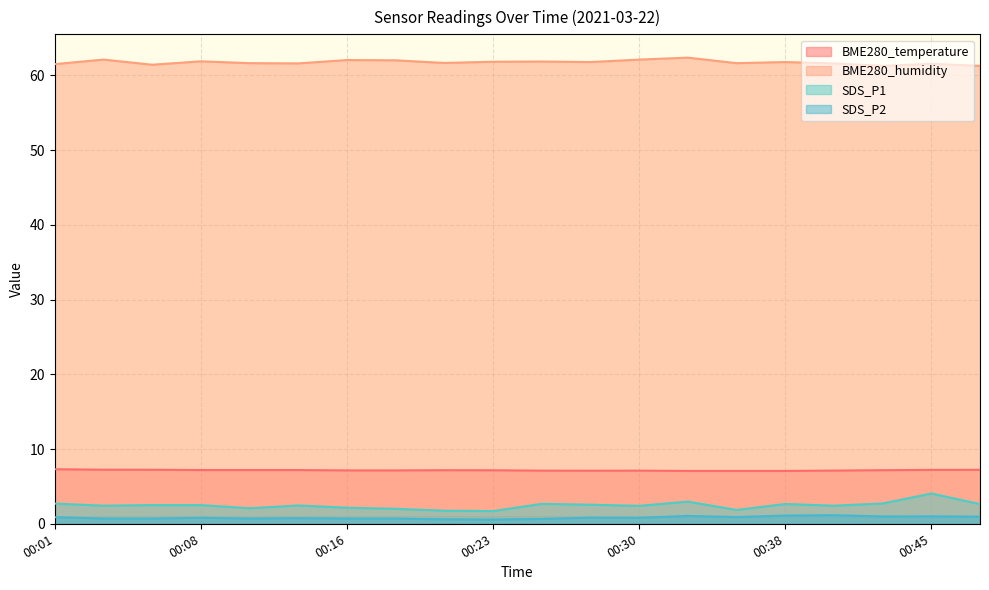

Where is SDS_P1 nearest to the value 2?

00:18